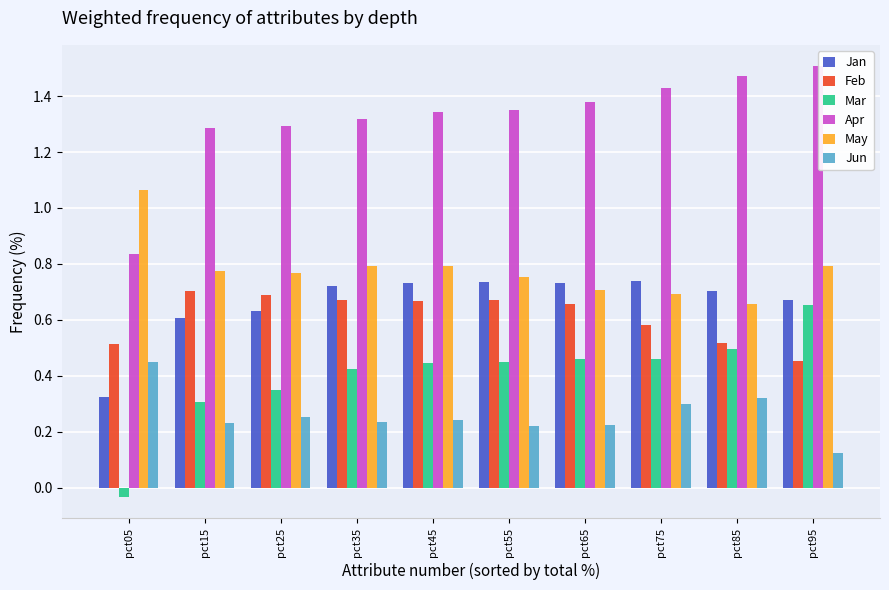

What is the sum of all May values?

7.8